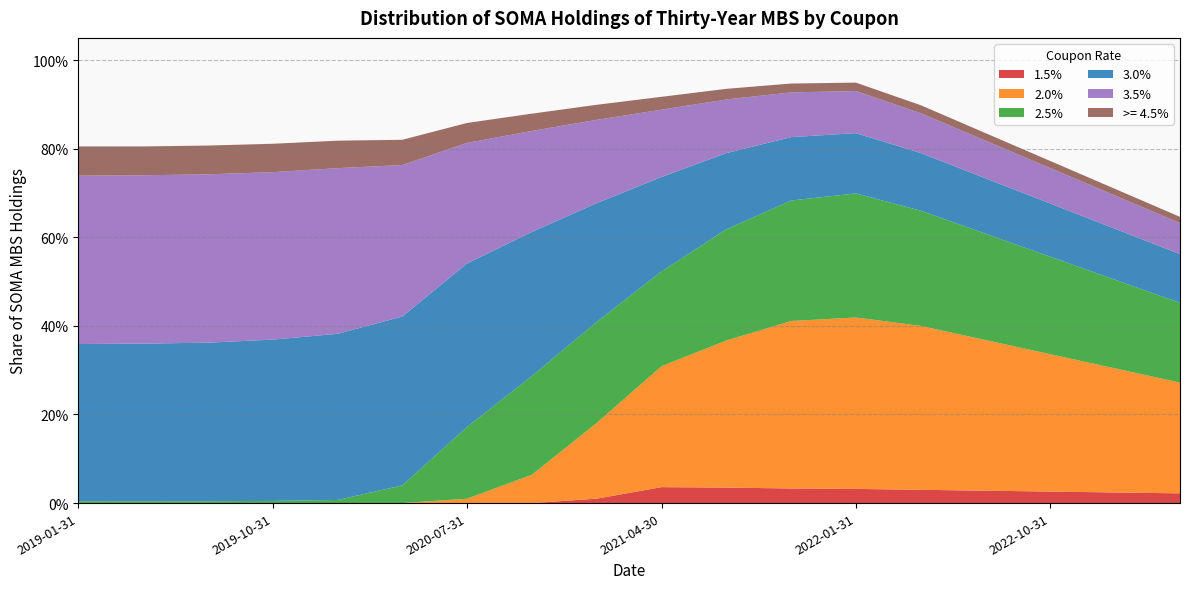

Reading left to right, extract all data points from this chart.

1.5%: 0.0	0.0	0.0	0.0	0.0	0.0	0.0	0.0	0.0	0.0	0.0	0.0	0.0	0.0	0.0	0.0	0.0	0.0
2.0%: 0.0	0.0	0.0	0.0	0.0	0.0	0.0	0.1	0.2	0.3	0.3	0.4	0.4	0.4	0.3	0.3	0.3	0.2
2.5%: 0.0	0.0	0.0	0.0	0.0	0.0	0.2	0.2	0.2	0.2	0.3	0.3	0.3	0.3	0.2	0.2	0.2	0.2
3.0%: 0.4	0.4	0.4	0.4	0.4	0.4	0.4	0.3	0.3	0.2	0.2	0.1	0.1	0.1	0.1	0.1	0.1	0.1
3.5%: 0.4	0.4	0.4	0.4	0.4	0.3	0.3	0.2	0.2	0.2	0.1	0.1	0.1	0.1	0.1	0.1	0.1	0.1
>= 4.5%: 0.1	0.1	0.1	0.1	0.1	0.1	0.0	0.0	0.0	0.0	0.0	0.0	0.0	0.0	0.0	0.0	0.0	0.0